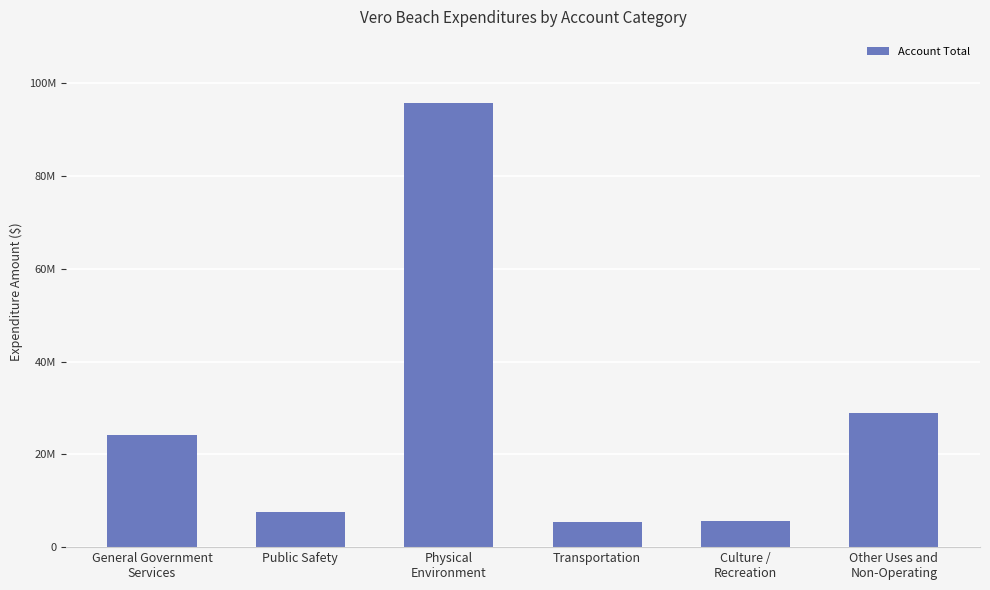

Reading right to left, what are all the values shown in this chart?

Other Uses and
Non-Operating=28941191	Culture /
Recreation=5730673	Transportation=5472599	Physical
Environment=95627666	Public Safety=7486443	General Government
Services=24180822